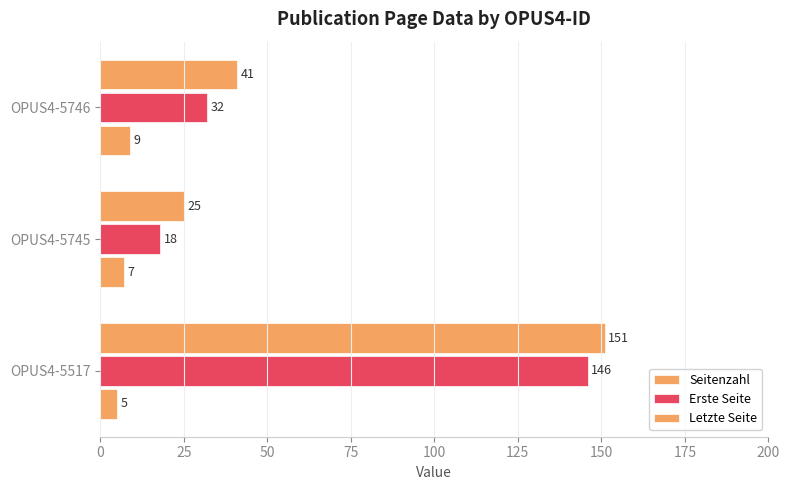

How many data points does each series have?

3